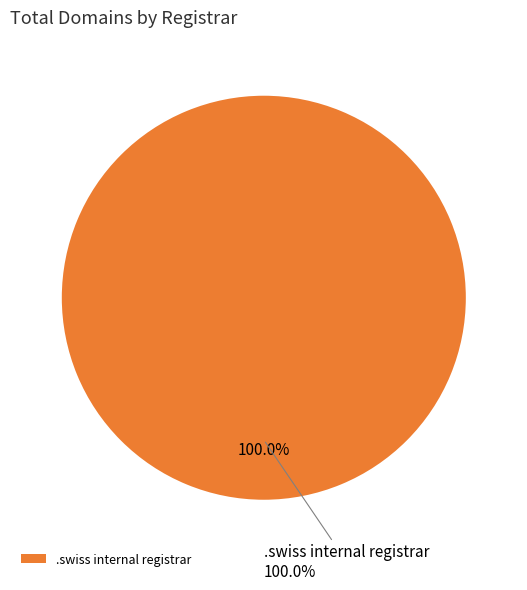

Between ICANN Monitor Registrar and .swiss internal registrar, which is larger?

.swiss internal registrar